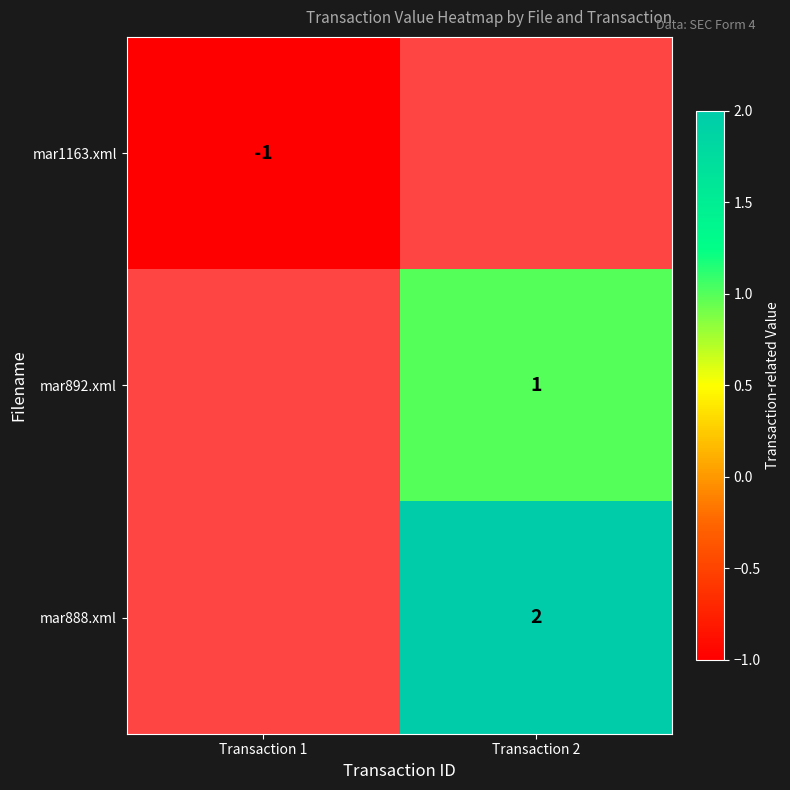

Is it true that mar892.xml equals 1.7 at Transaction 2?

False